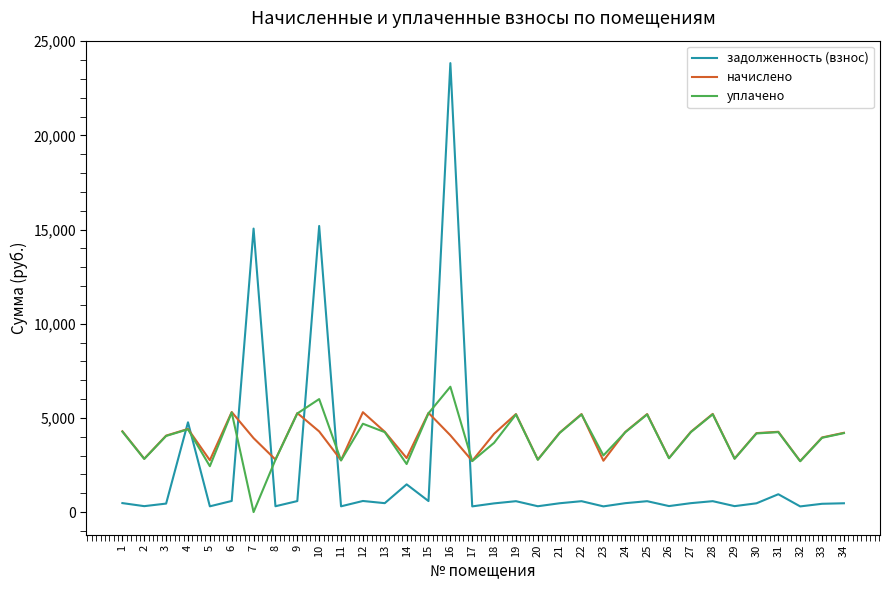

True or false: уплачено and задолженность (взнос) cross at least once.

True